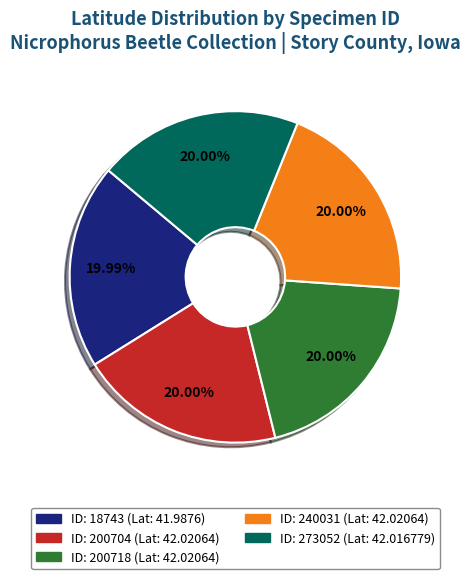

Is there a majority slice in this chart?

No